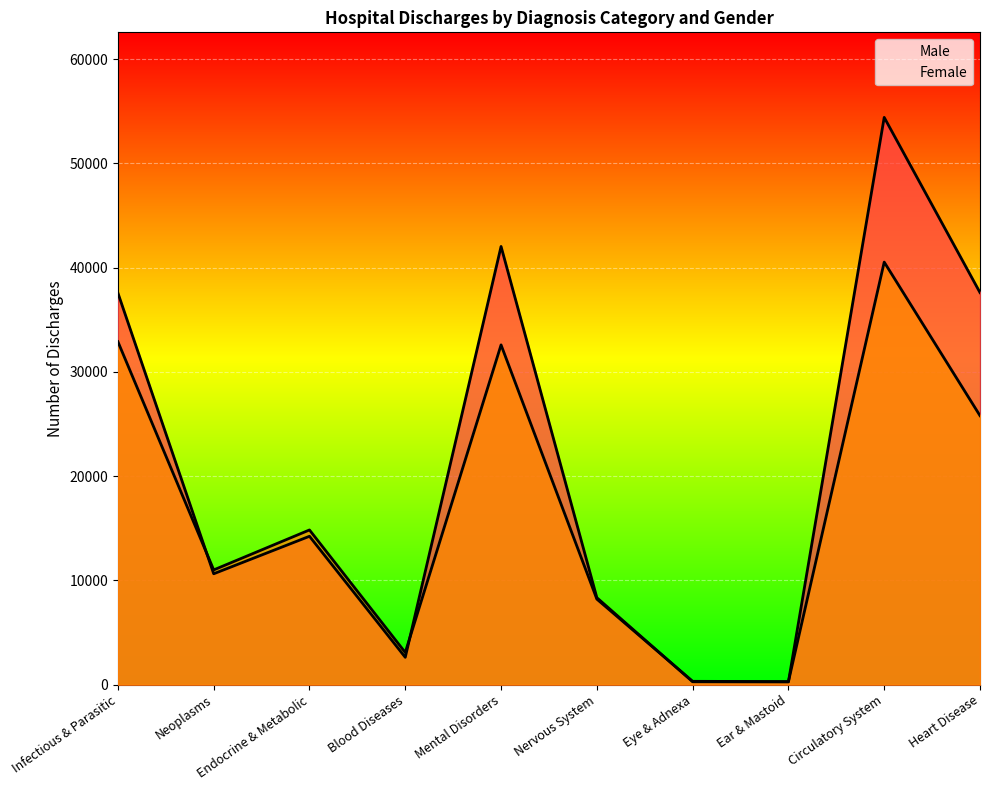

Between which two adjacent categories do Male and Female first intersect?

Infectious & Parasitic and Neoplasms